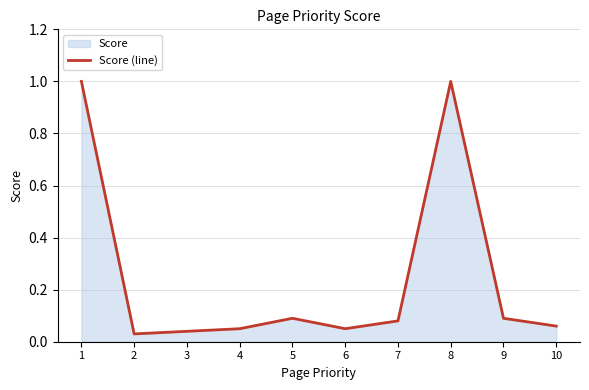

At which category does the chart reach its peak across all series?

1